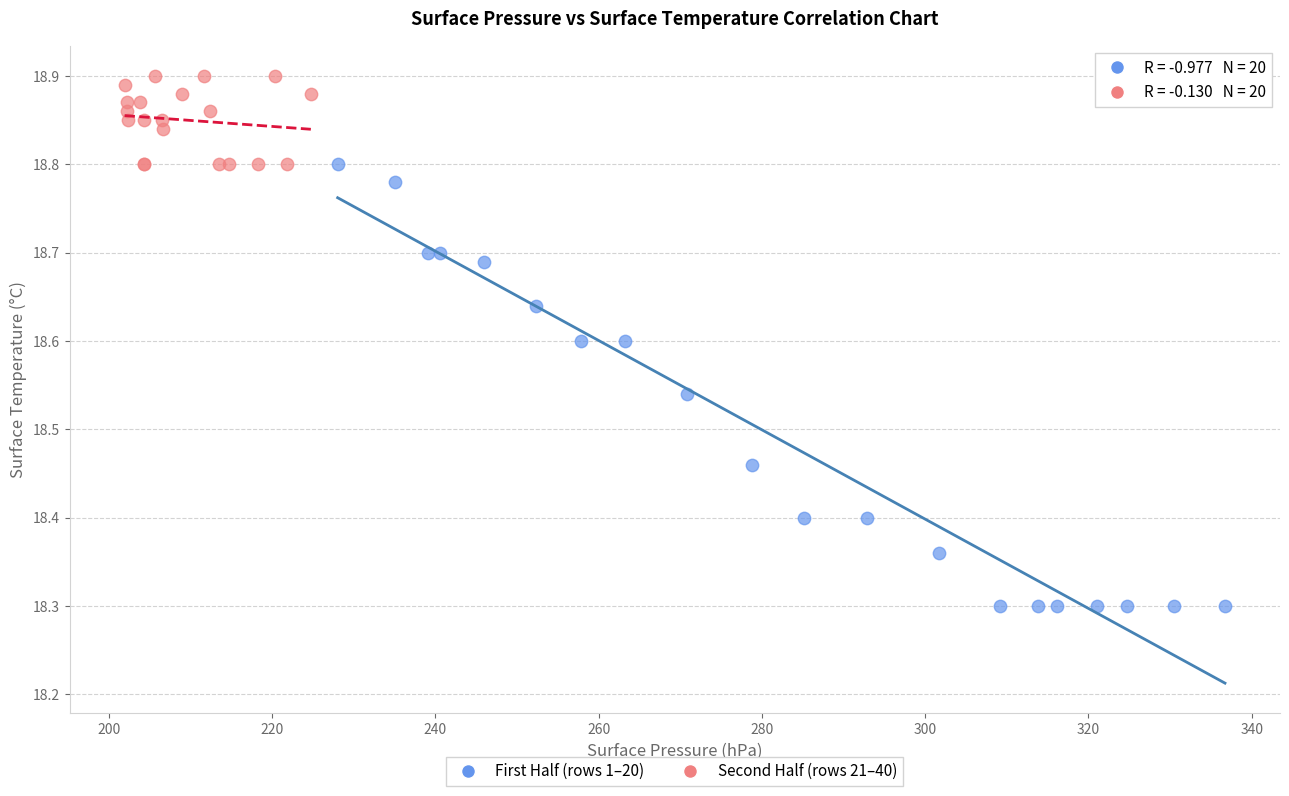

Which series contains the highest Y value?

Second Half (rows 21–40)